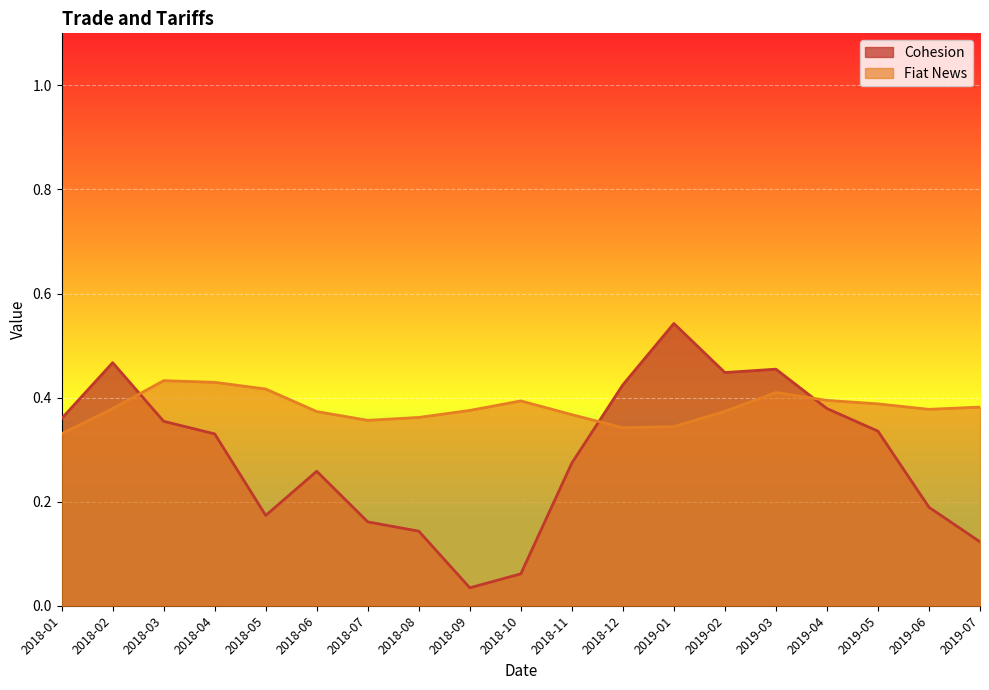

True or false: Cohesion has a value of 0.2 at 2019-07.

False